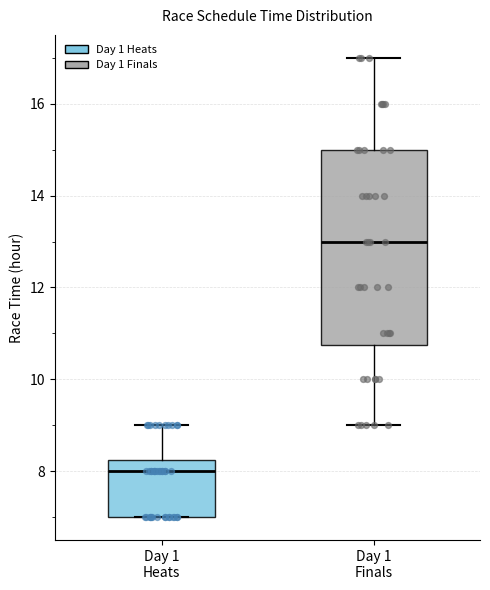

Reading left to right, transcribe this box plot: for each box, give where its median line is, the range the box spans, and where its two whiskers end, as read against the y-axis. The values are not printed on the chart, so give them approximately, as read against the axis.

Day 1 Heats: median 8.0, box 7.0 to 8.2, whiskers 7.0 to 9.0
Day 1 Finals: median 13.0, box 10.8 to 15.0, whiskers 9.0 to 17.0